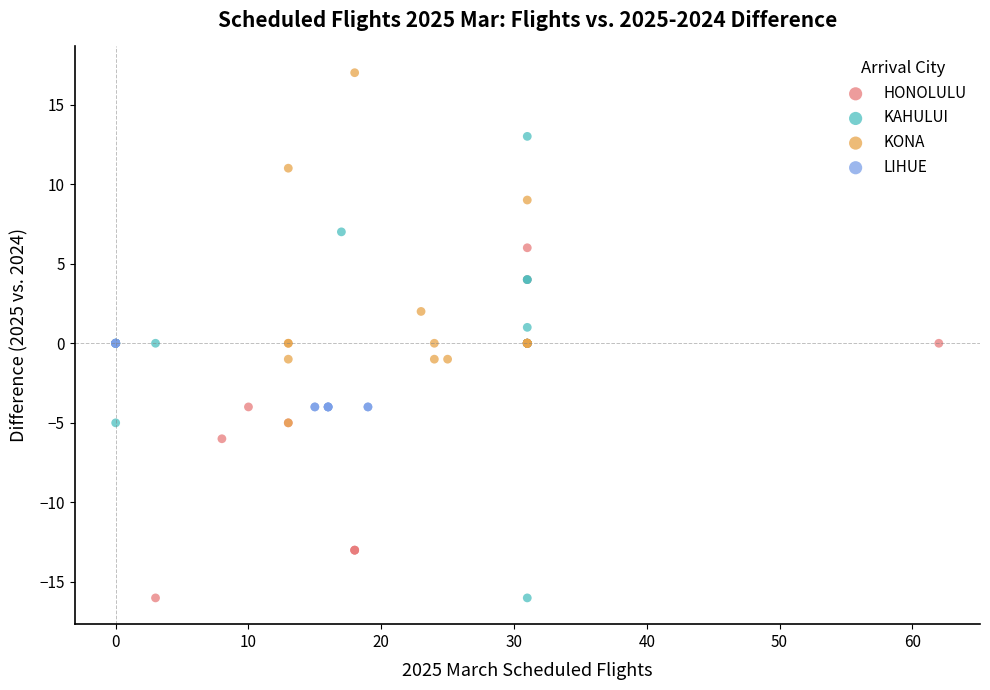

Which series has the largest Y range (max minus min)?

KAHULUI